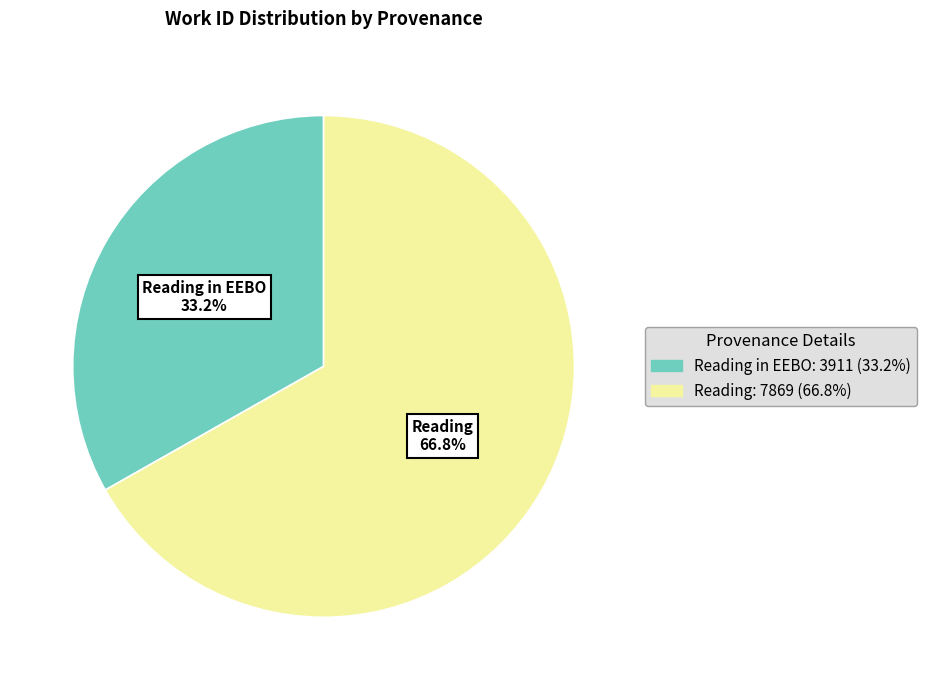

Is there any slice that represents more than half of the pie?

Yes